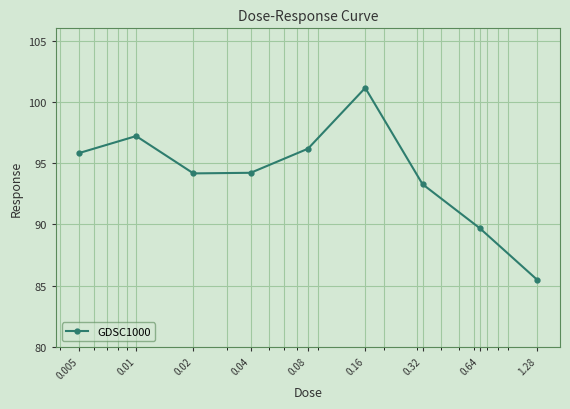

Reading right to left, transcribe all the data shown in this chart.

85.5	89.7	93.3	101.1	96.2	94.2	94.2	97.2	95.8